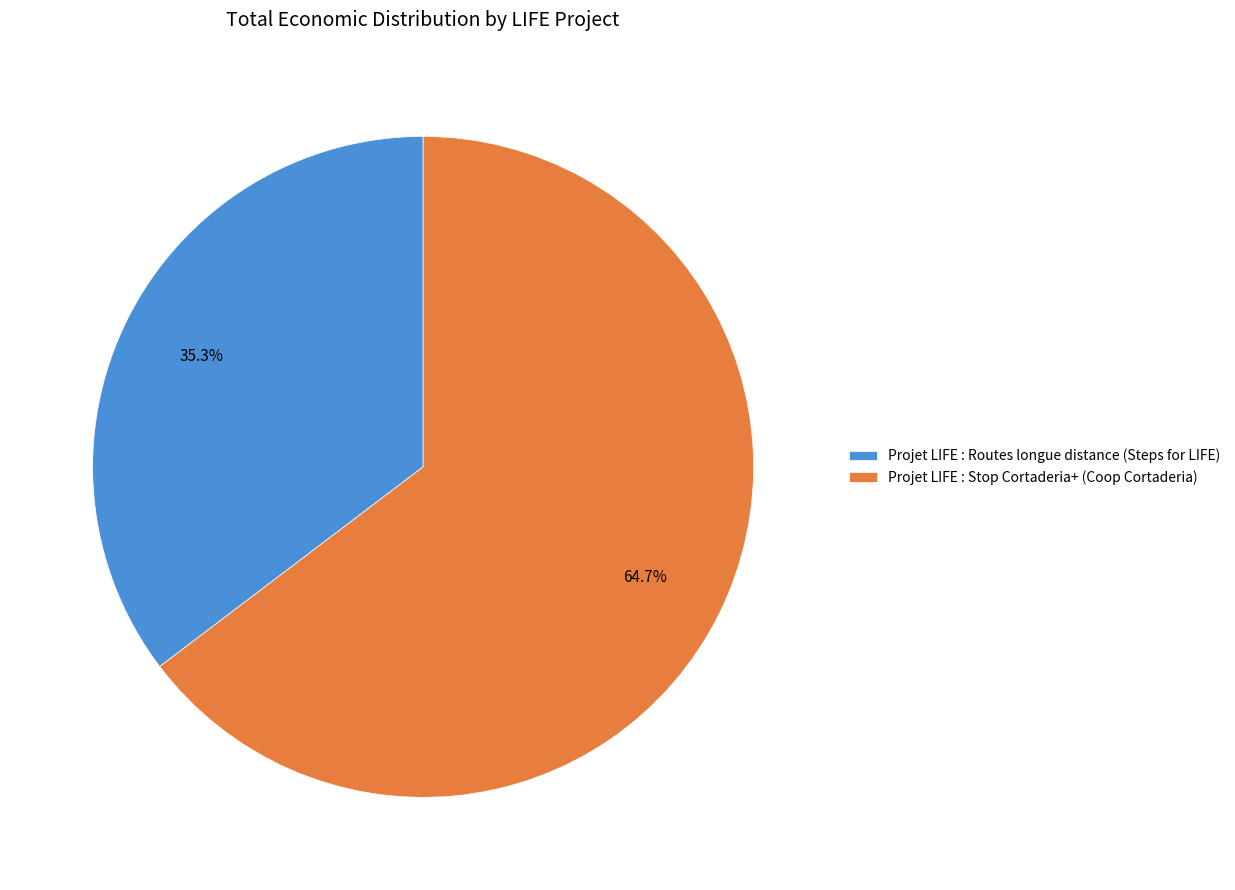

Which category has the smallest portion of the pie?

Projet LIFE : Routes longue distance (Steps for LIFE)